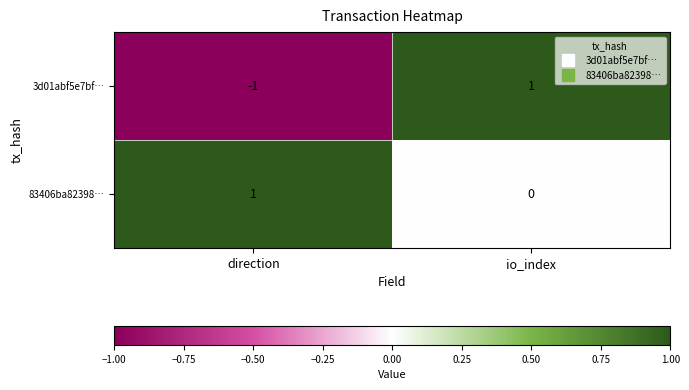

Which series has the largest range (max minus min)?

3d01abf5e7bf…